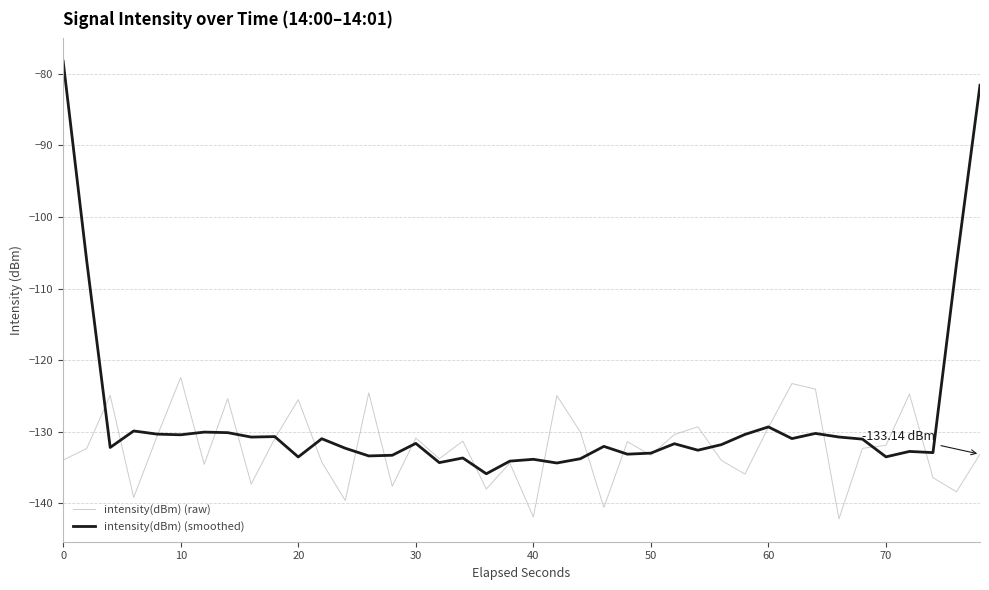

How many lines are shown in the chart?

2